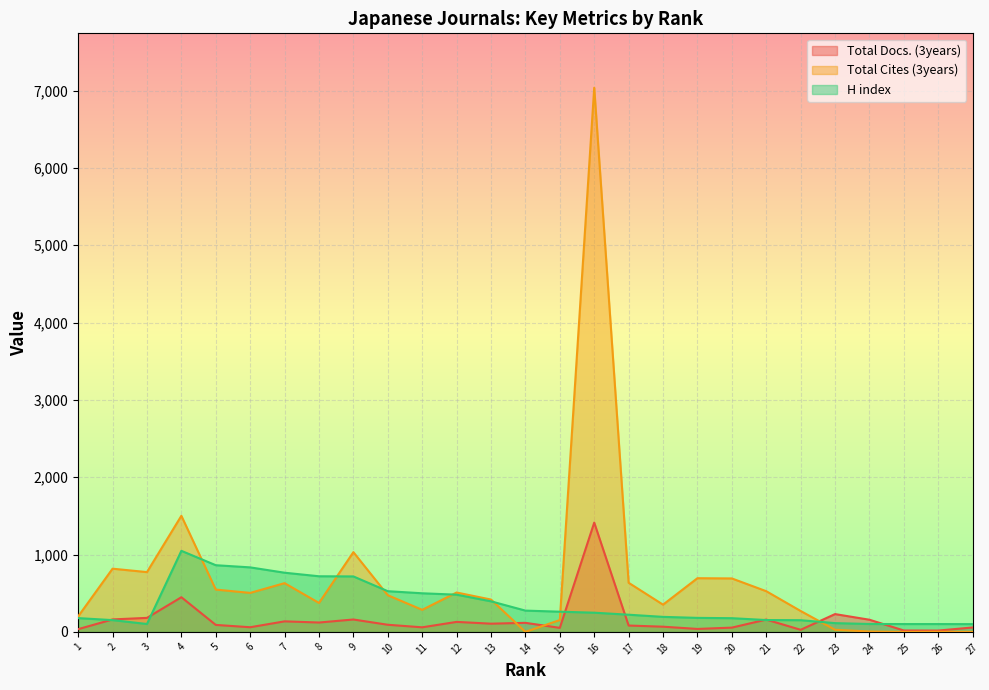

What is the greatest value displayed?

7036